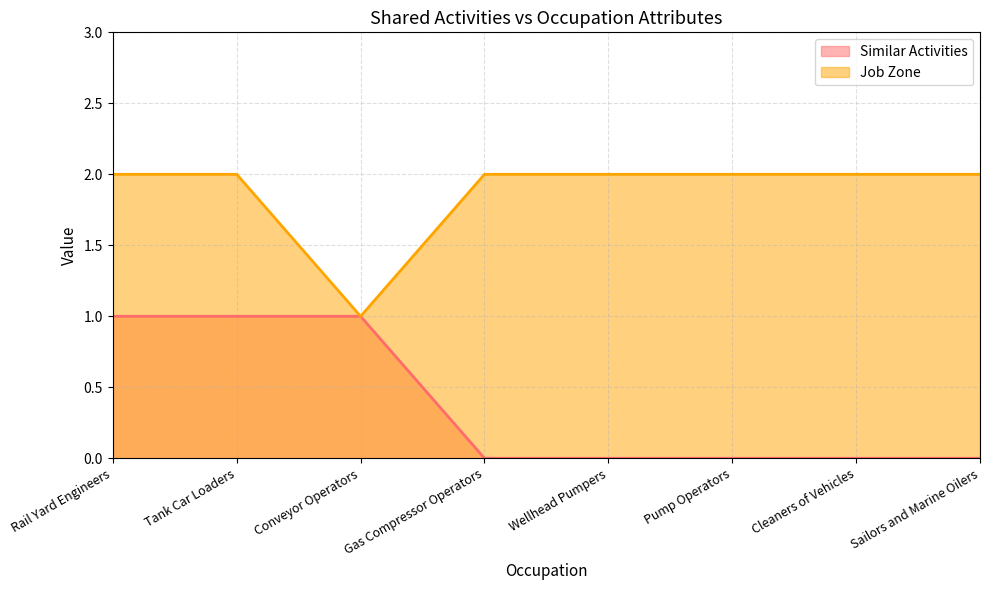

Between Cleaners of Vehicles and Gas Compressor Operators, which is larger?

Cleaners of Vehicles